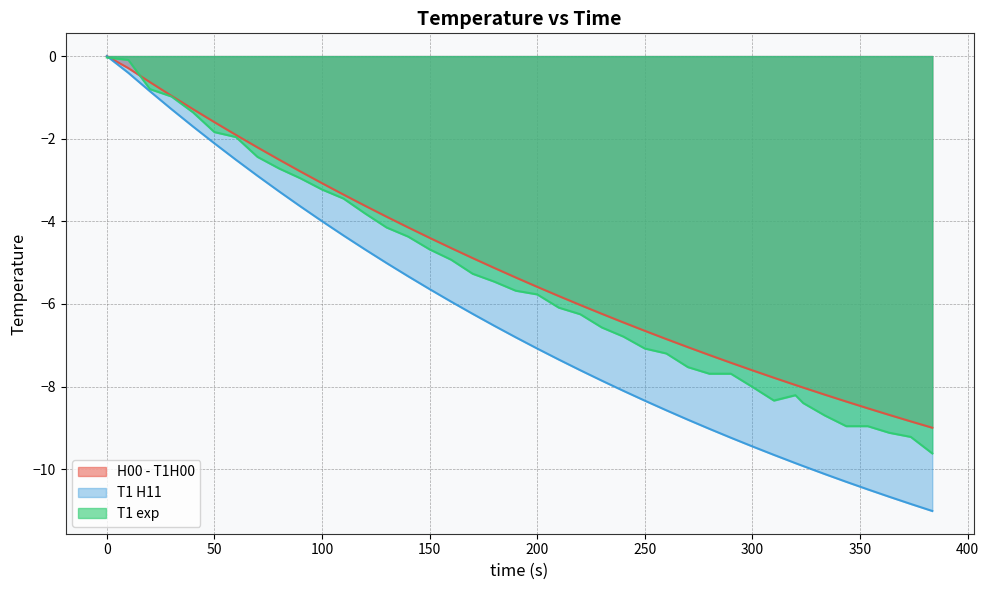

How many data points in H00 - T1H00 are less than -5?

22